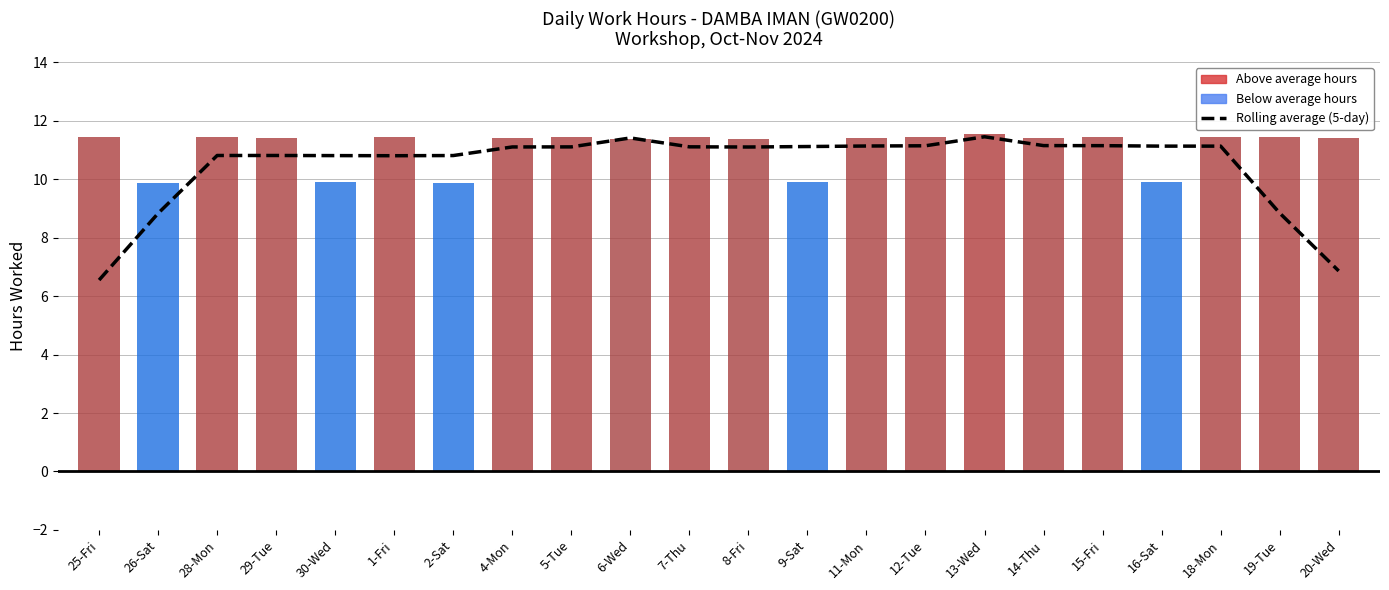

What is the spread (max minus min) of values at 30-Wed?

0.9